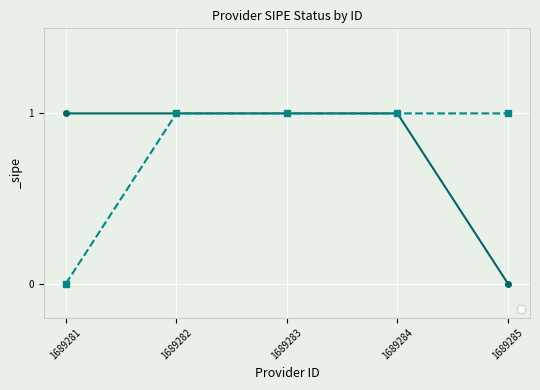

List the labels in order of value, smallest first.

1689285, 1689281, 1689282, 1689283, 1689284